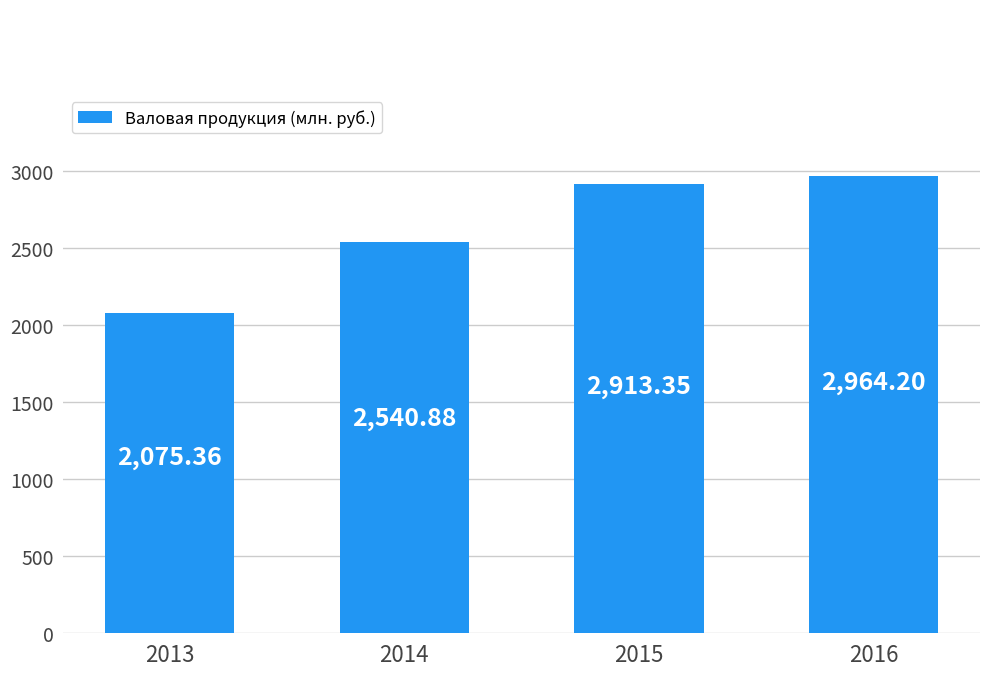

How many values are below 2913?

2